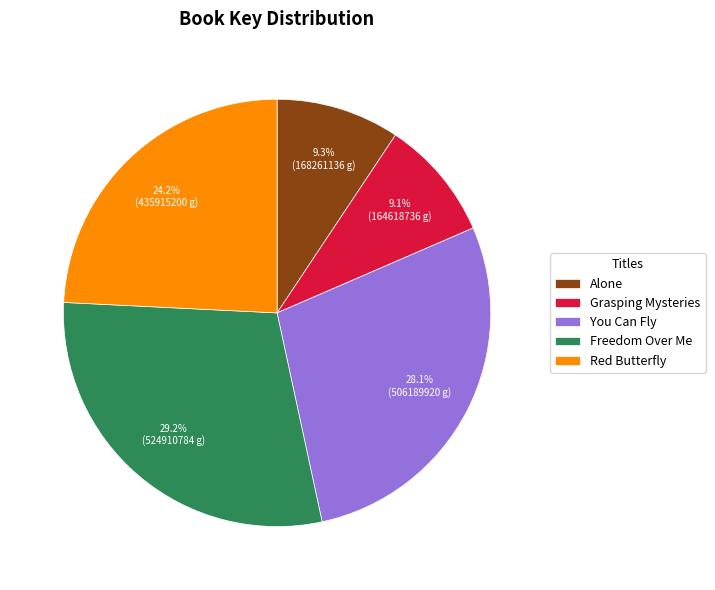

How many segments does this pie chart have?

5